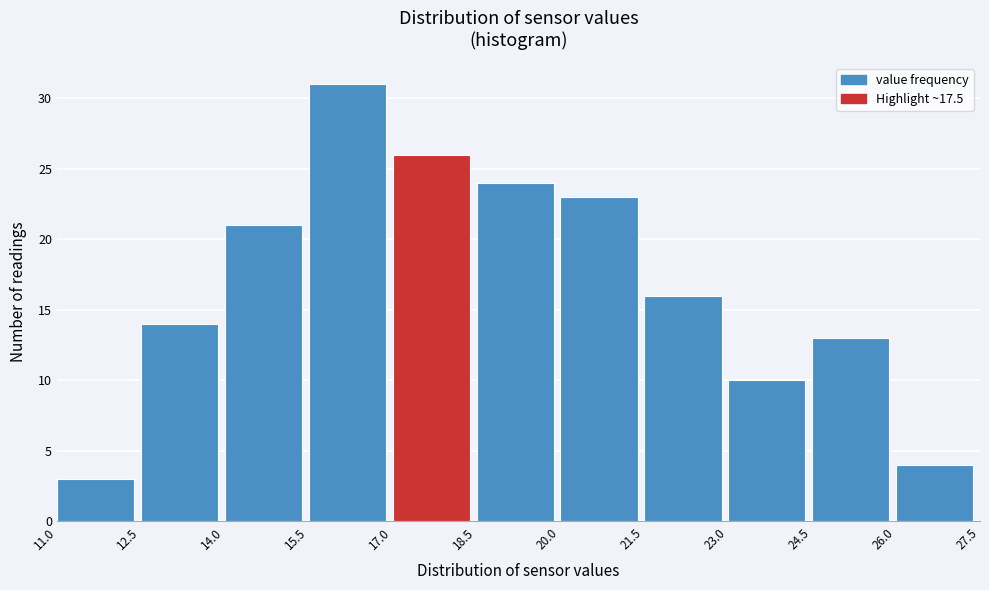

Reading left to right, list every bar in this chart as the range it spans on the x-axis followed by its height. The values are not printed on the chart, so give them approximately, as read against the axis.

11.0 to 12.5: 3
12.5 to 14.0: 14
14.0 to 15.5: 21
15.5 to 17.0: 31
17.0 to 18.5: 26
18.5 to 20.0: 24
20.0 to 21.5: 23
21.5 to 23.0: 16
23.0 to 24.5: 10
24.5 to 26.0: 13
26.0 to 27.5: 4